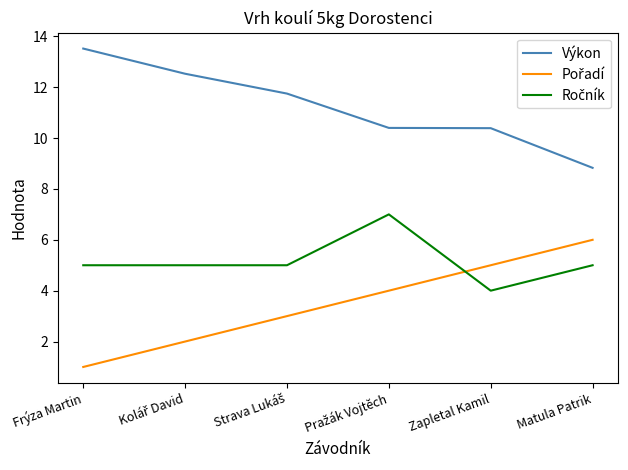

Which series has the largest total across all categories?

Výkon